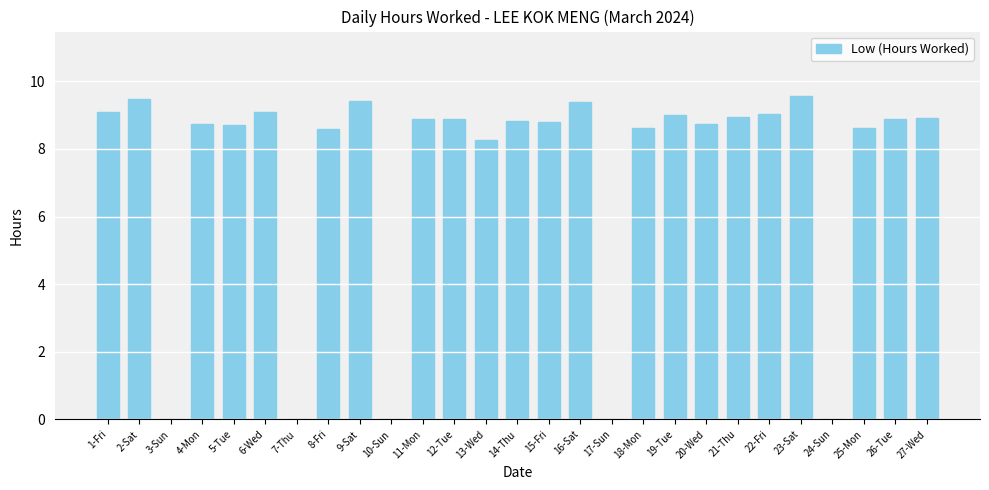

Where does the data first go above 8?

1-Fri